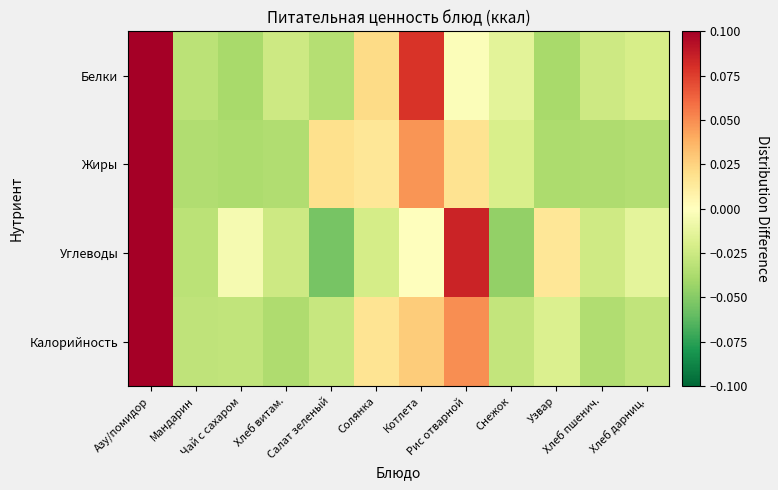

At which category is the sum across all series the highest?

Азу/помидор